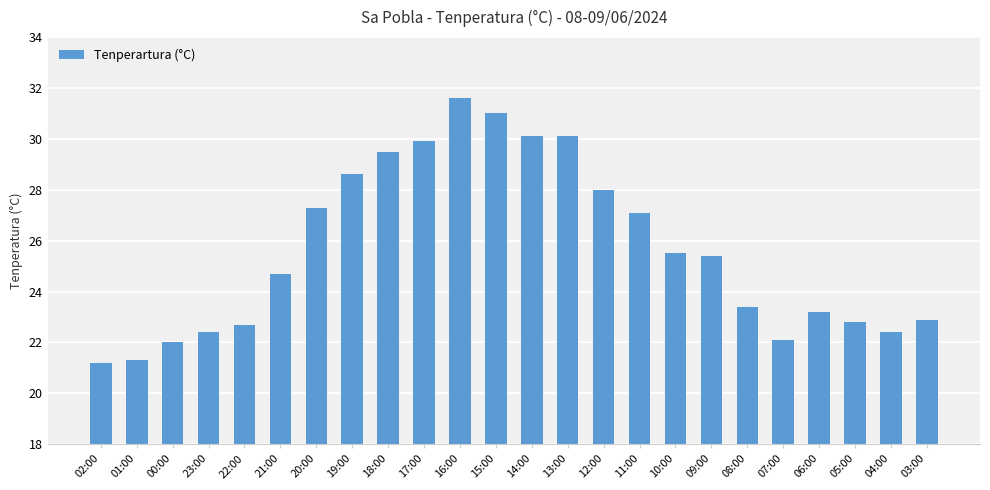

What is the label of the 8th bar from the right?

10:00